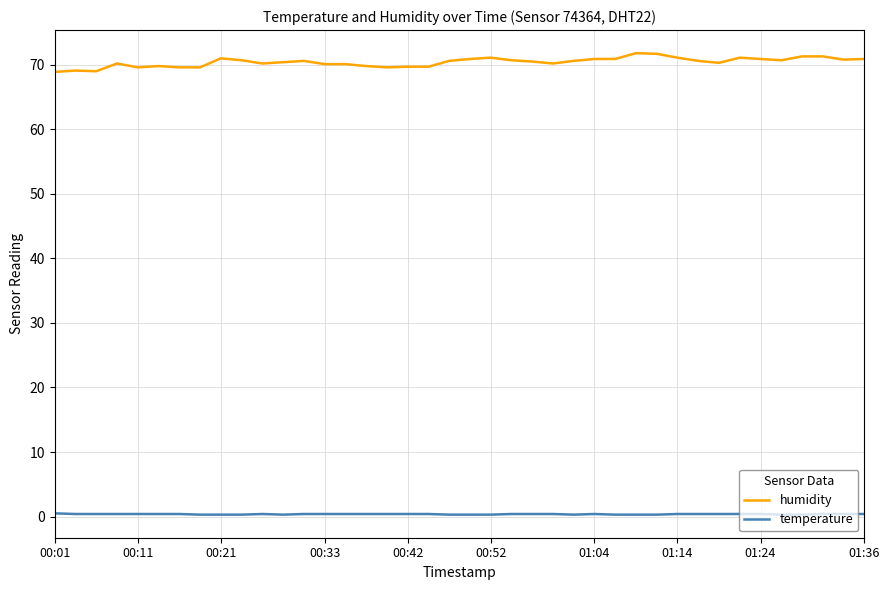

Which series has the widest spread of values?

humidity